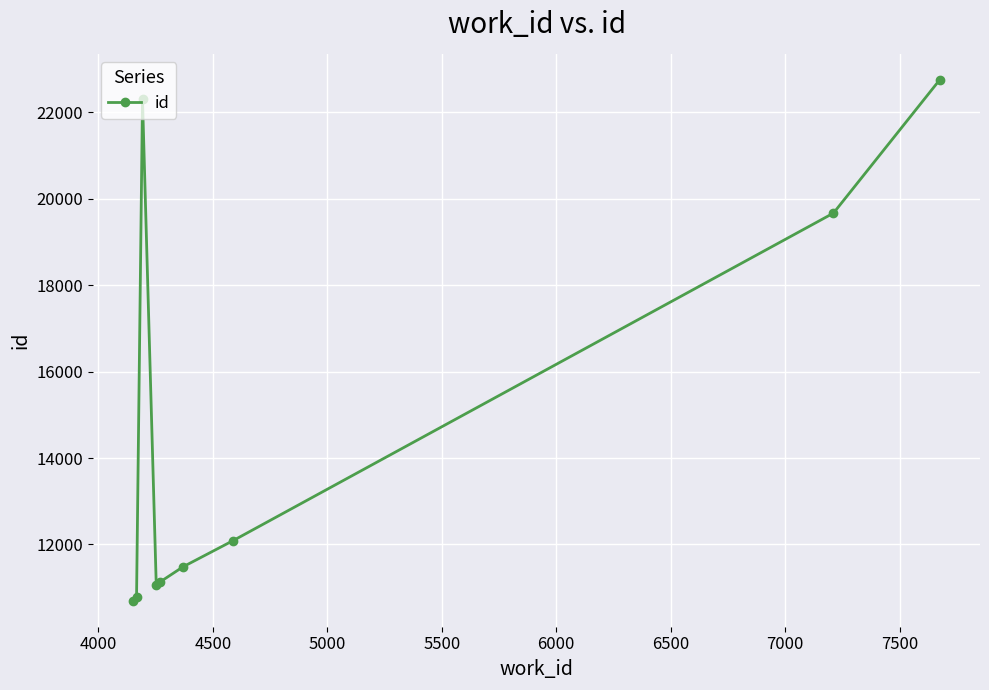

What is the value of the 3rd point from the left?

22313